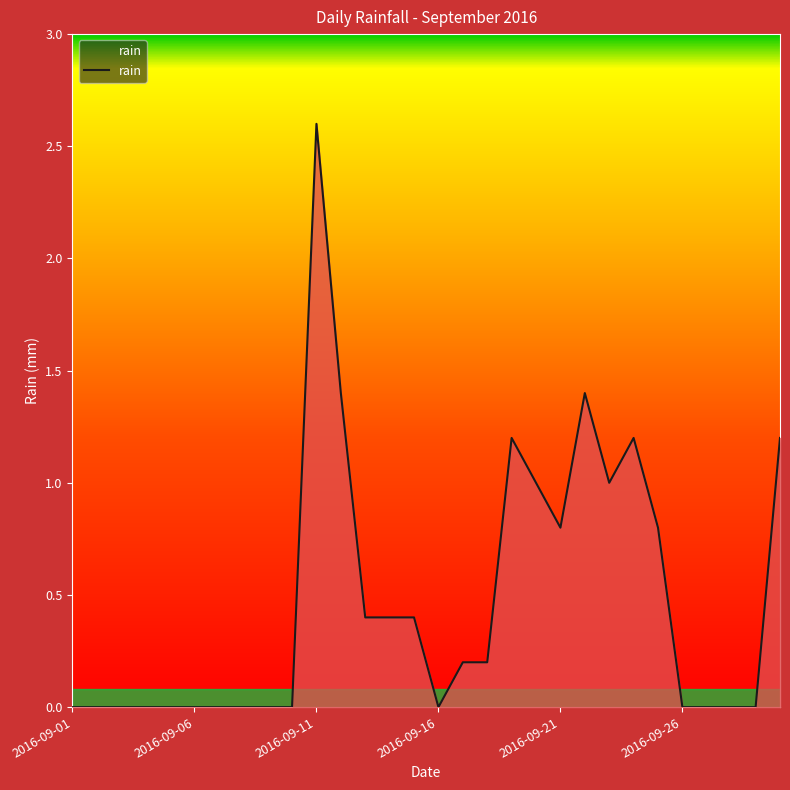

What is the maximum value shown in the chart?

2.6